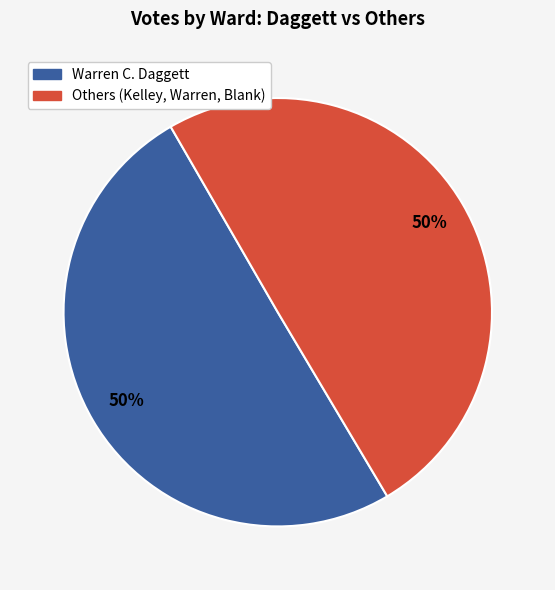

To the nearest percent, what is the average slice percentage?

50%